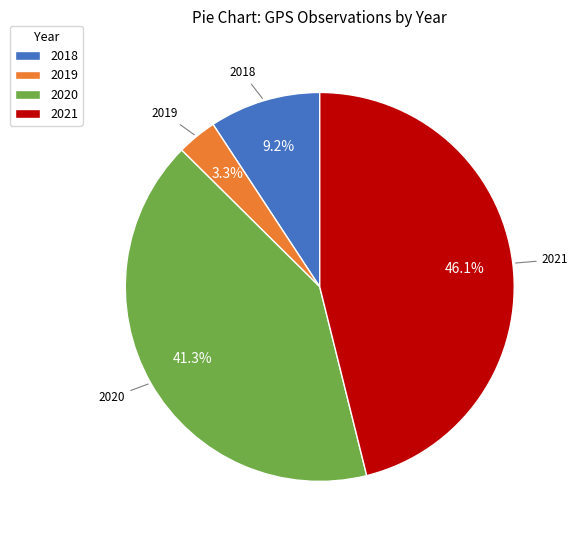

Which has a higher value, 2021 or 2018?

2021